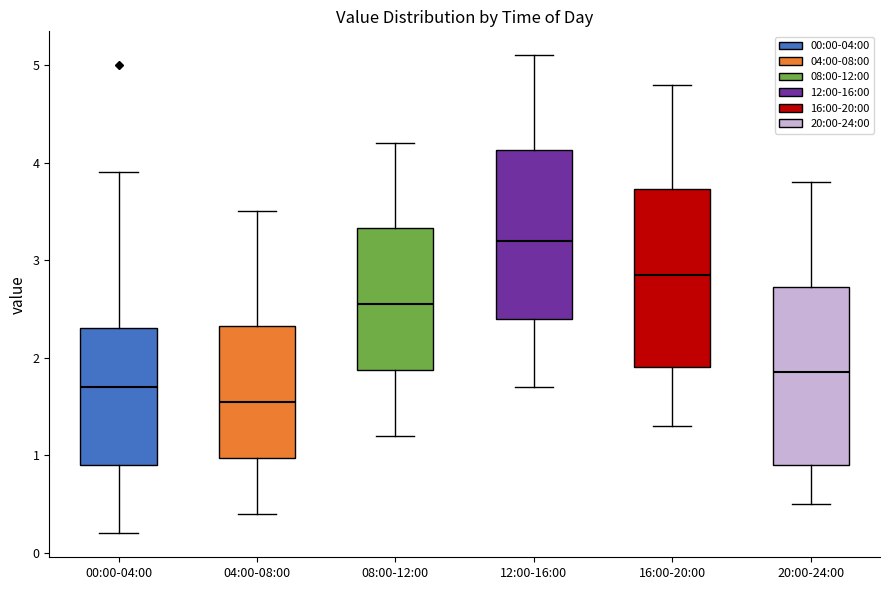

Where is the upper edge of the box for 00:00-04:00 on the y-axis? The values are not printed on the chart, so give them approximately, as read against the axis.

2.3